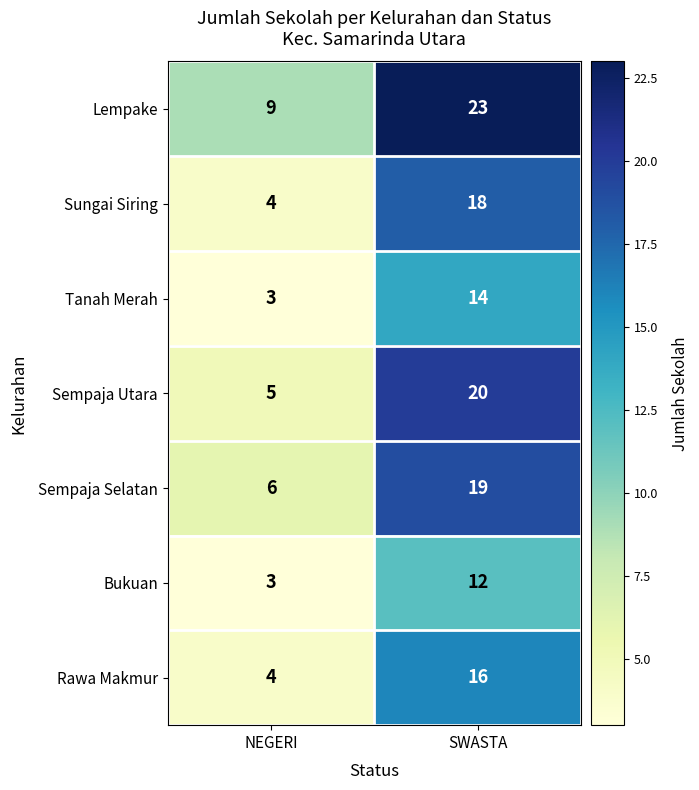

How many distinct data groups are displayed?

7